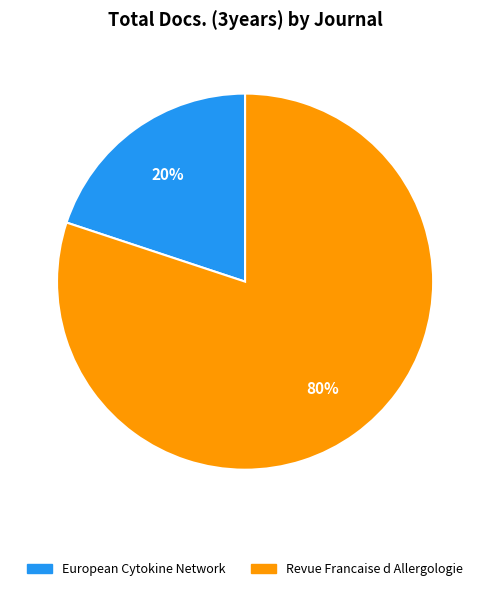

To the nearest percent, what portion does Revue Francaise d Allergologie represent?

80%